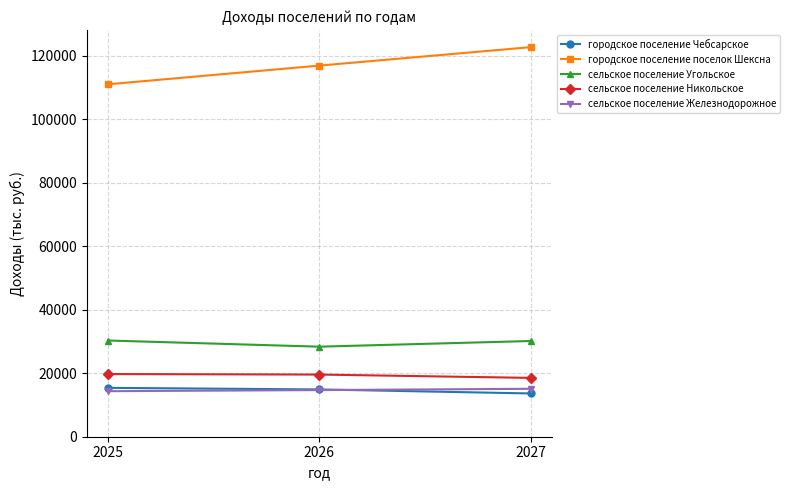

What is the maximum value for сельское поселение Никольское?

19745.9